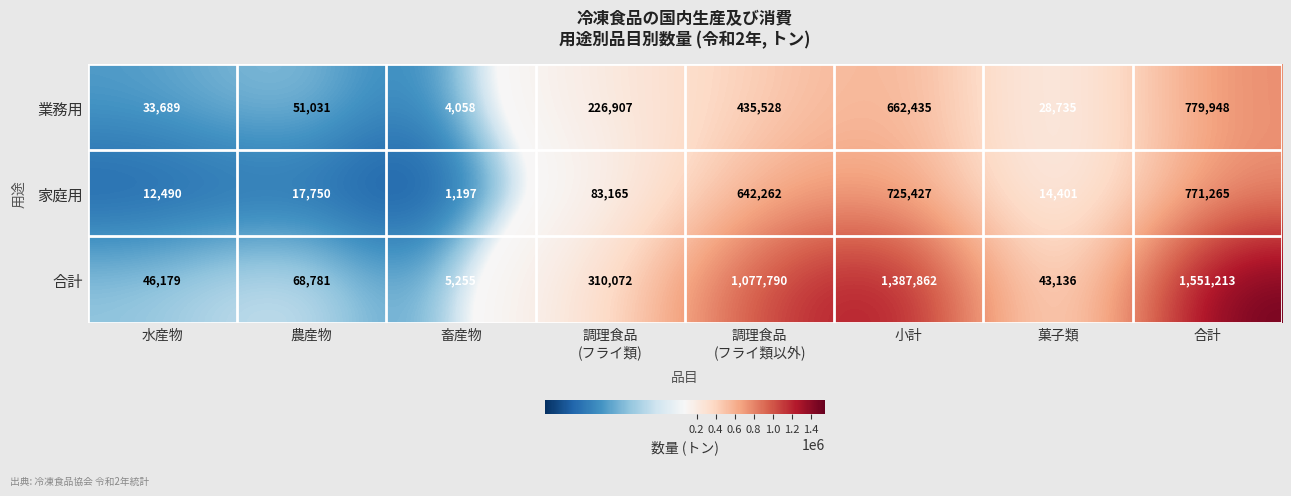

What is the approximate value of 合計 at 菓子類, to the nearest 10?

43140